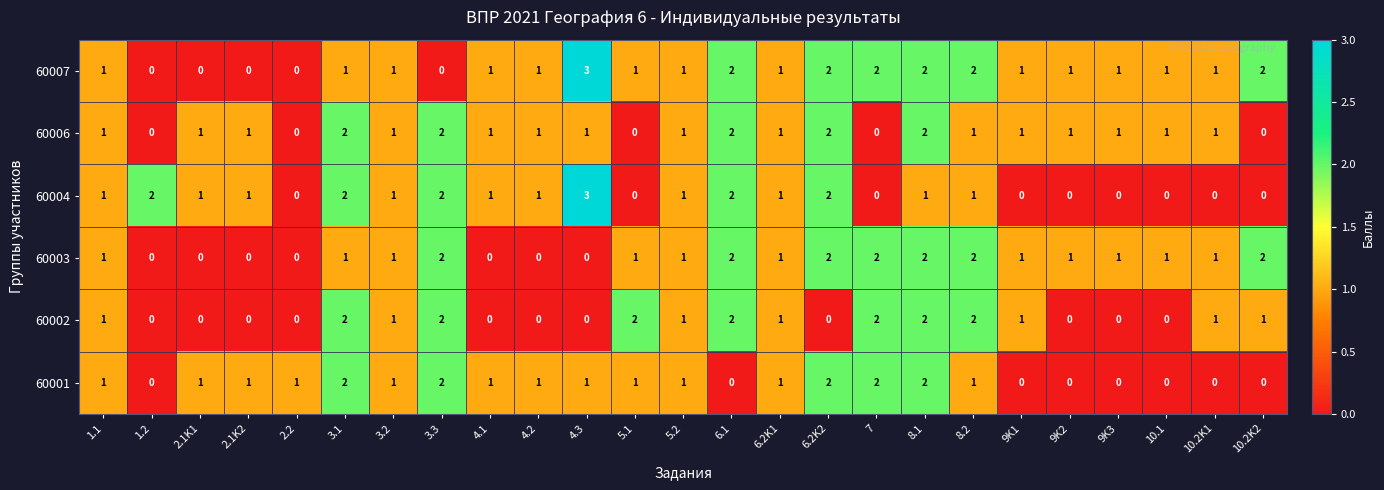

At which category is the sum across all series the highest?

8.1